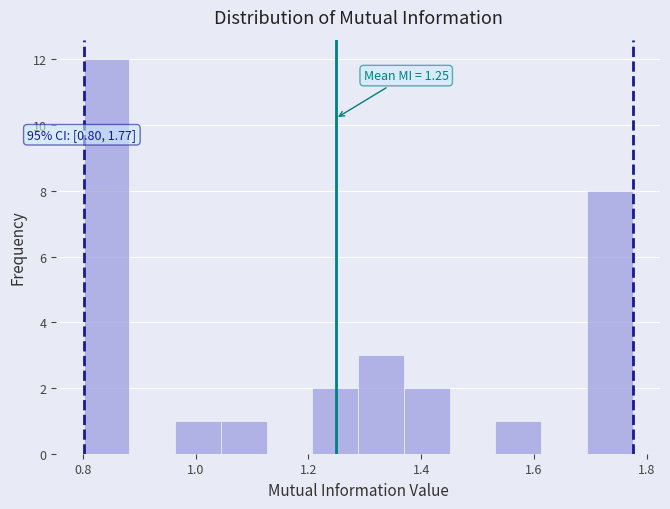

Over which range of the x-axis is the bar tallest?

0.80 to 0.88